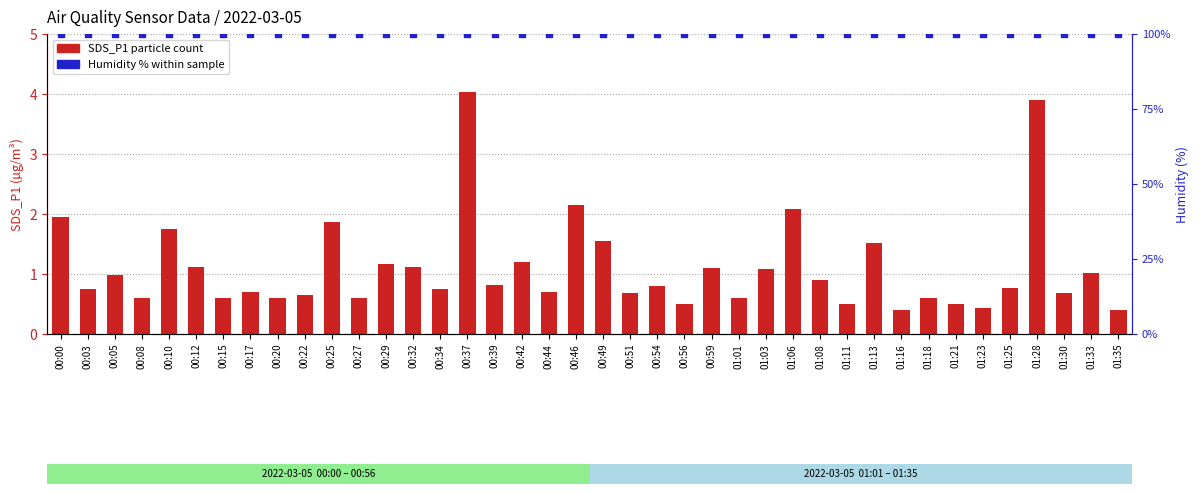

Which series reaches the minimum Y coordinate?

SDS_P1 (particle count)